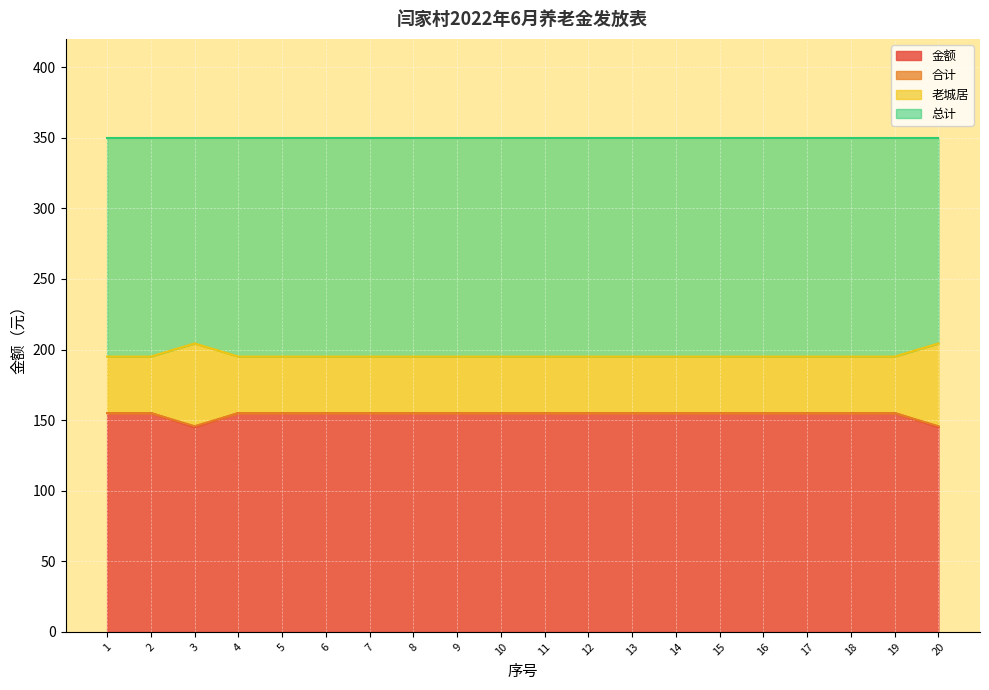

What is the total value across all series at 9?

350.0